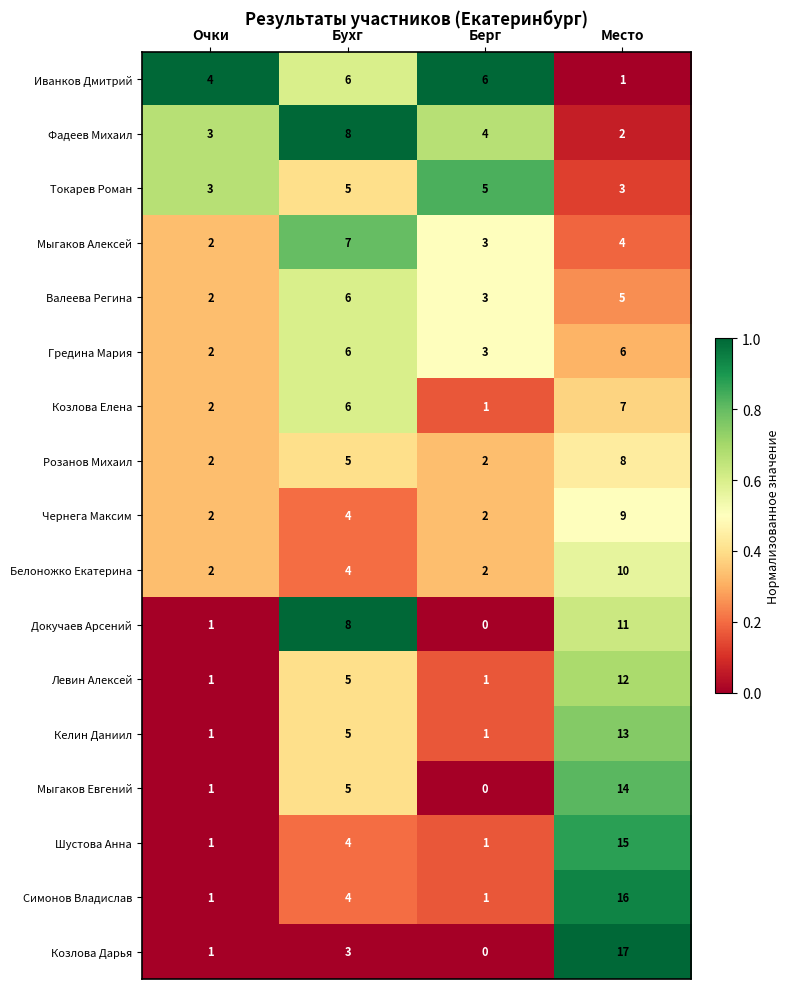

The Козлова Дарья series shows 1 at Бухг. True or false?

False